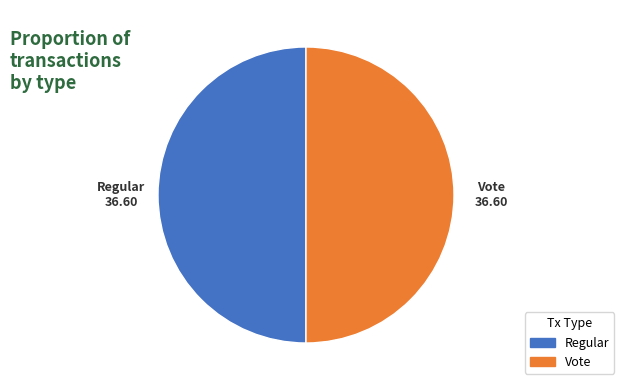

Is it true that Vote is 39% of the pie?

False